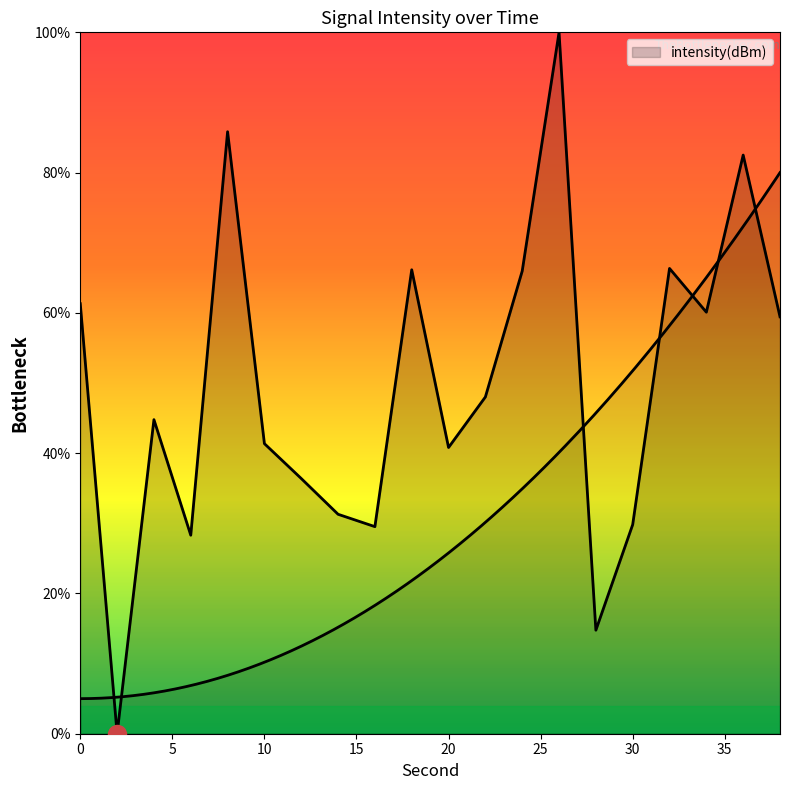

True or false: the data shows 92.2 at 34.

False